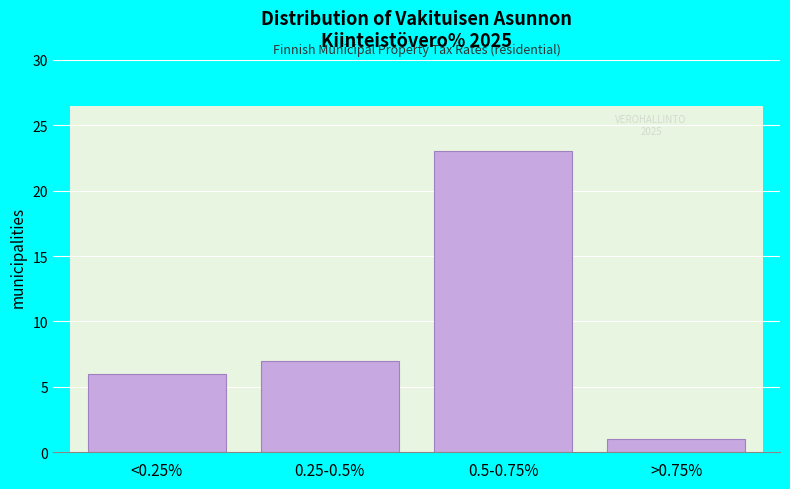

Reading left to right, transcribe all the data shown in this chart.

<0.25%=6	0.25-0.5%=7	0.5-0.75%=23	>0.75%=1